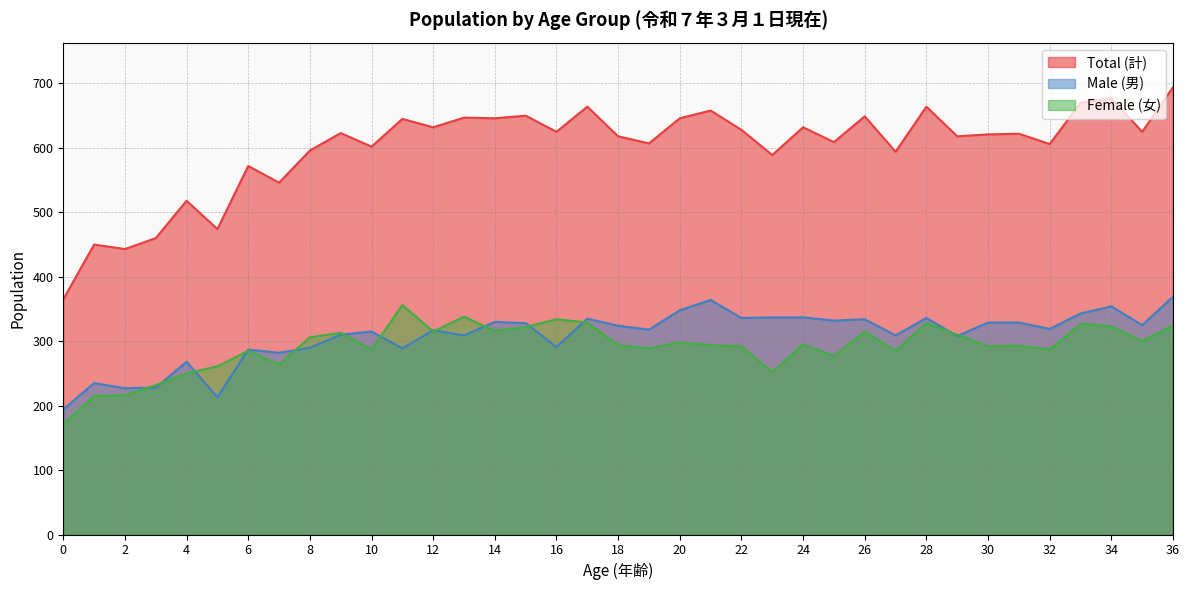

Is the value of Male (男) at 16 greater than the value of Total (計) at 34?

No